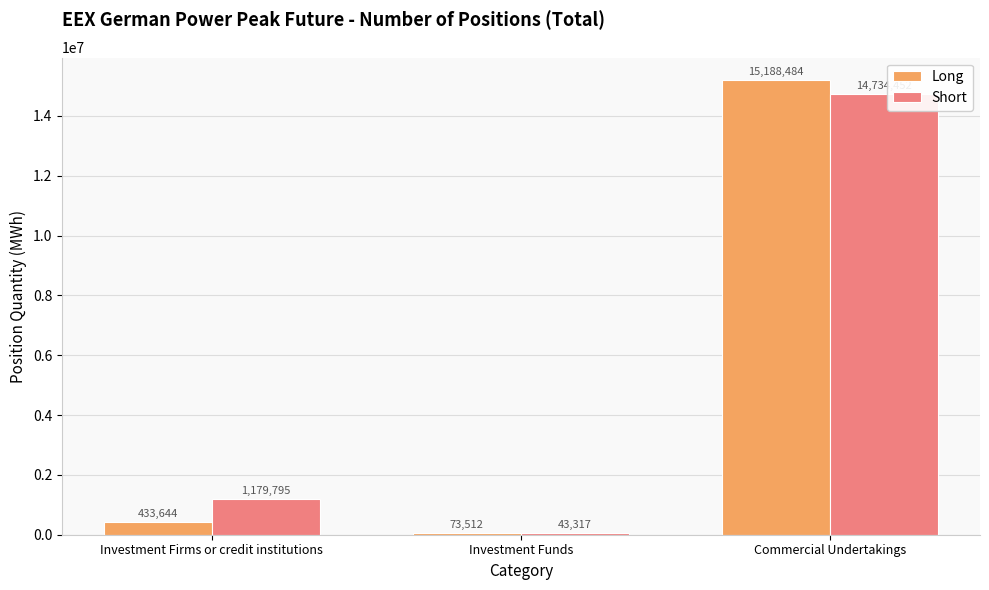

At which label does Short reach its peak?

Commercial Undertakings